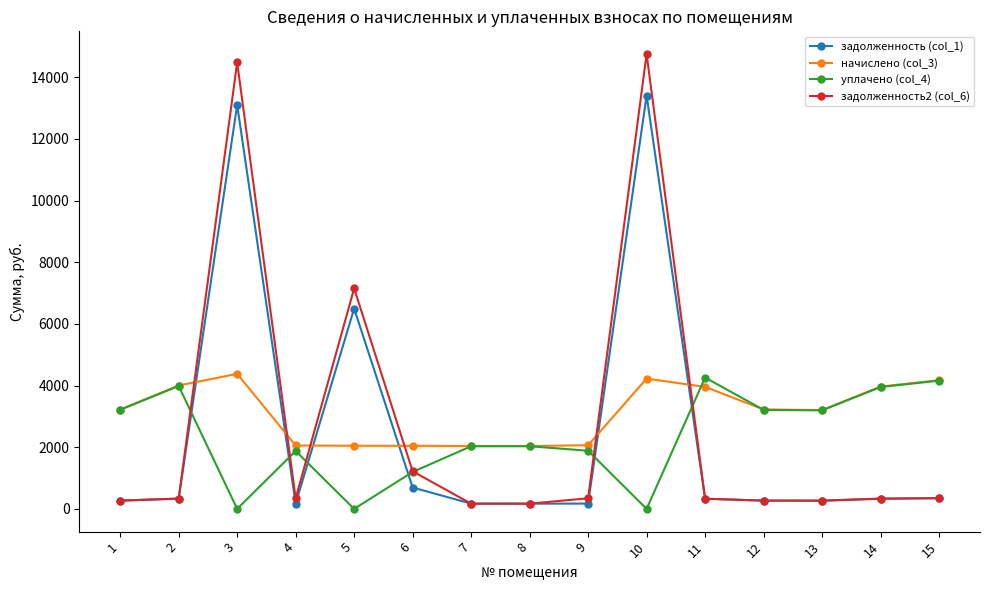

True or false: начислено (col_3) and задолженность (col_1) cross at least once.

True